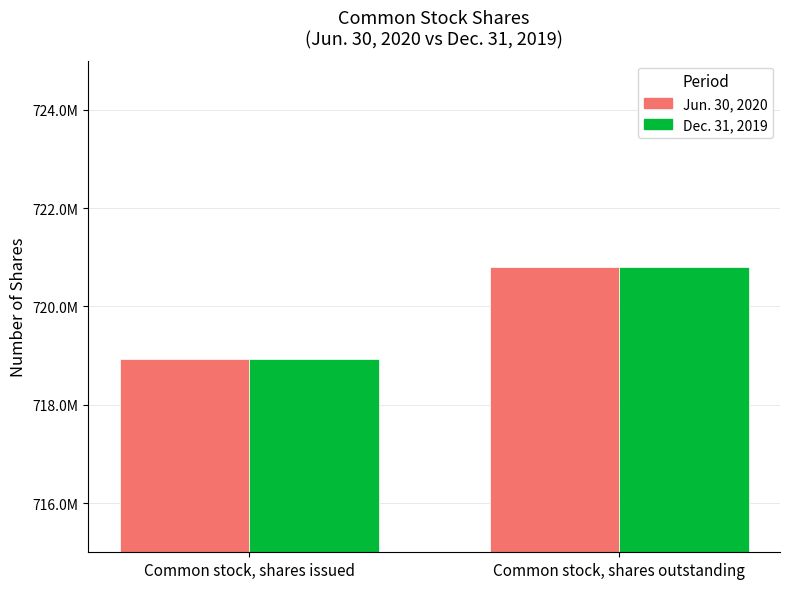

Are the bars horizontal?

No